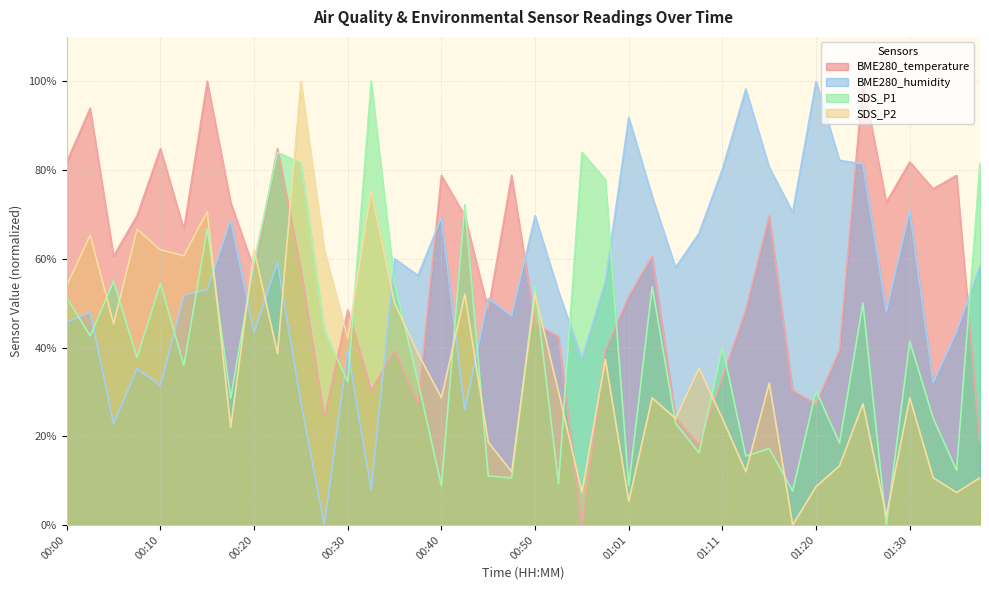

What is the average value of the BME280_humidity series?

0.5